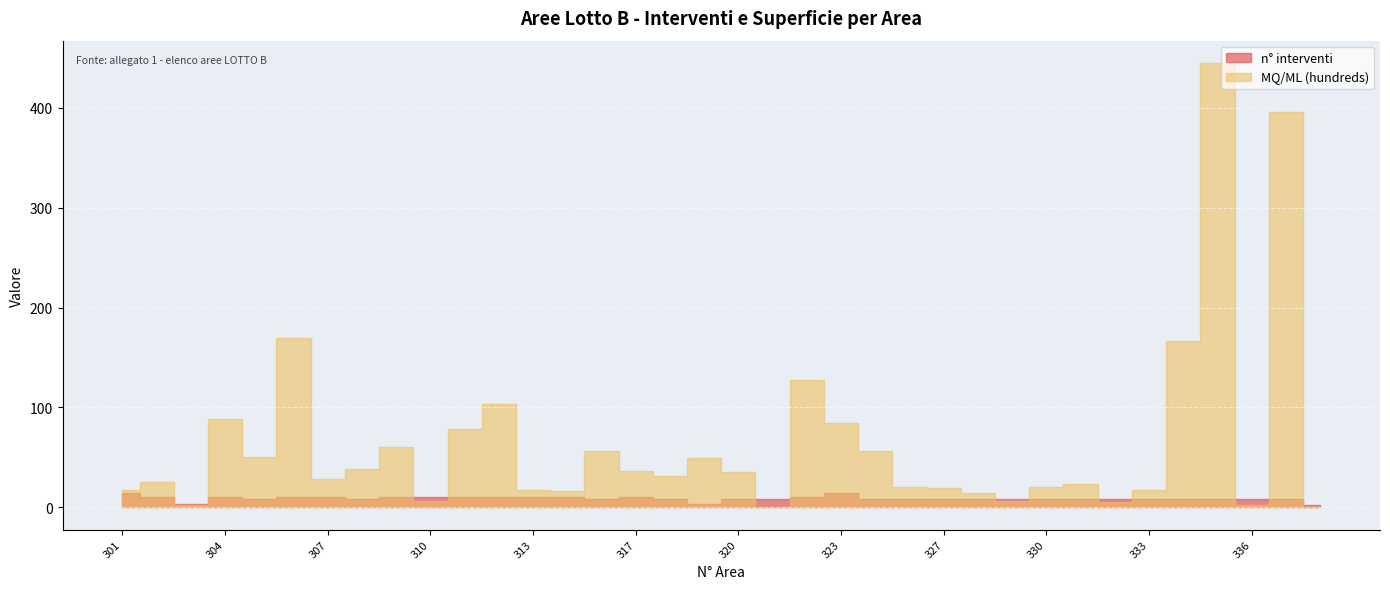

List the series in order of their peak value, highest first.

MQ/ML (hundreds), n° interventi